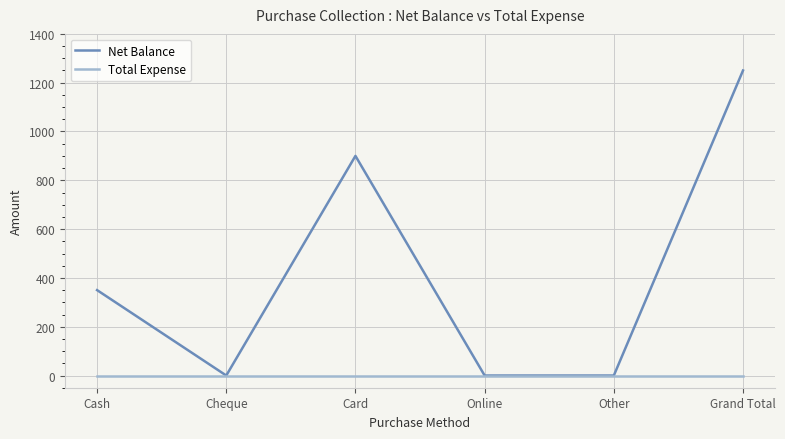

Rank the series by their average value, from lowest to highest.

Total Expense, Net Balance